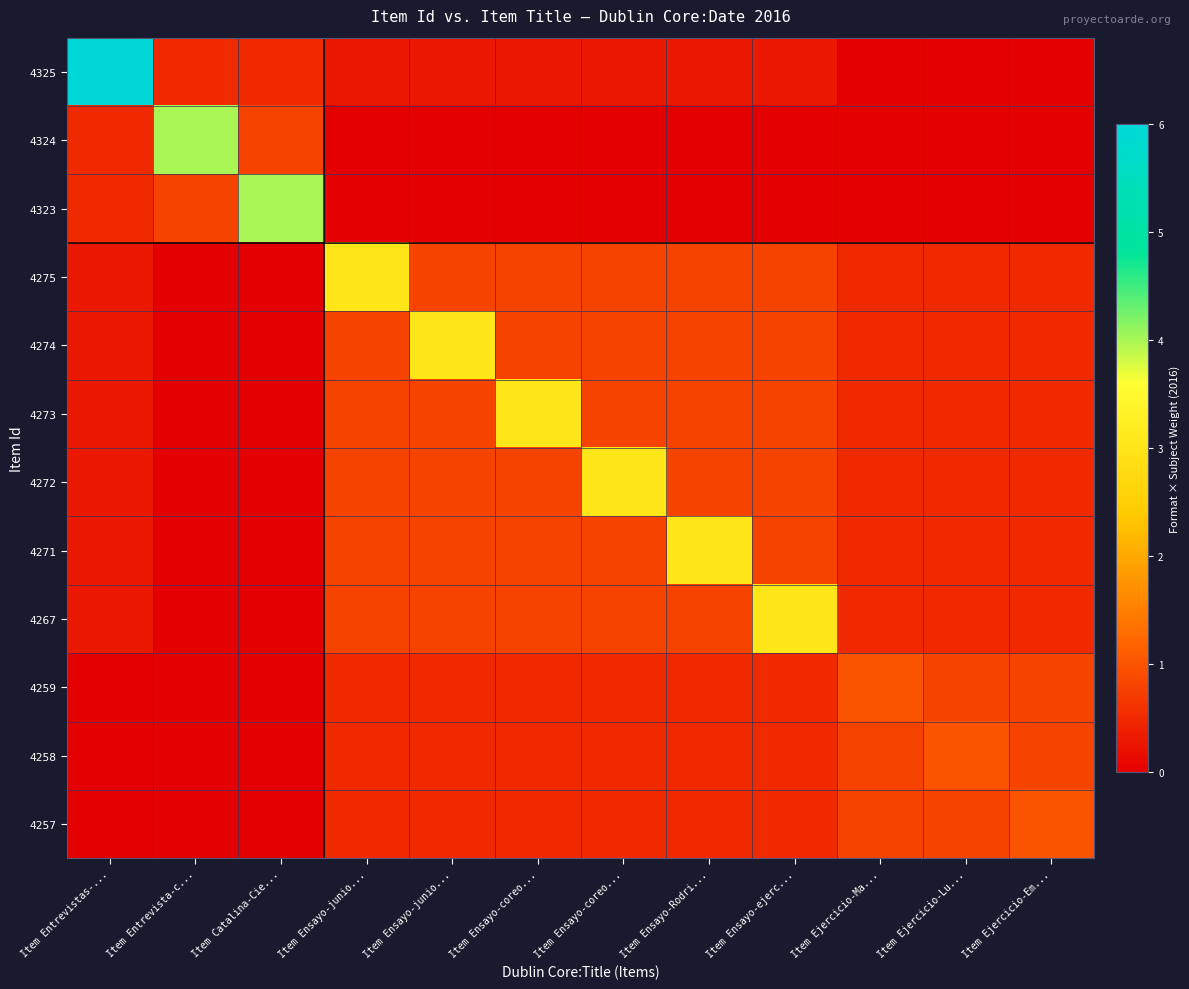

At which category does the chart reach its peak across all series?

Item Entrevistas-...